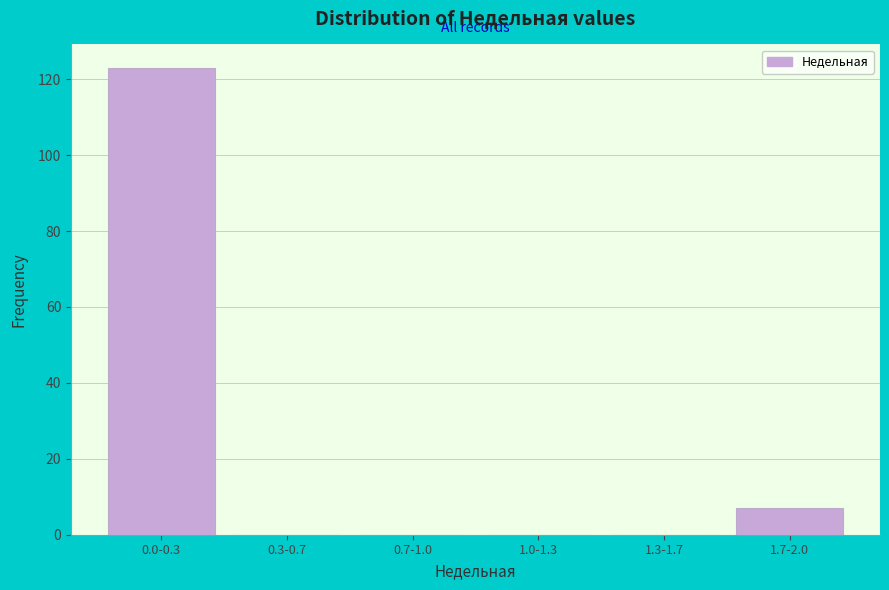

Reading left to right, transcribe all the data shown in this chart.

0.0-0.3=123	0.3-0.7=0	0.7-1.0=0	1.0-1.3=0	1.3-1.7=0	1.7-2.0=7